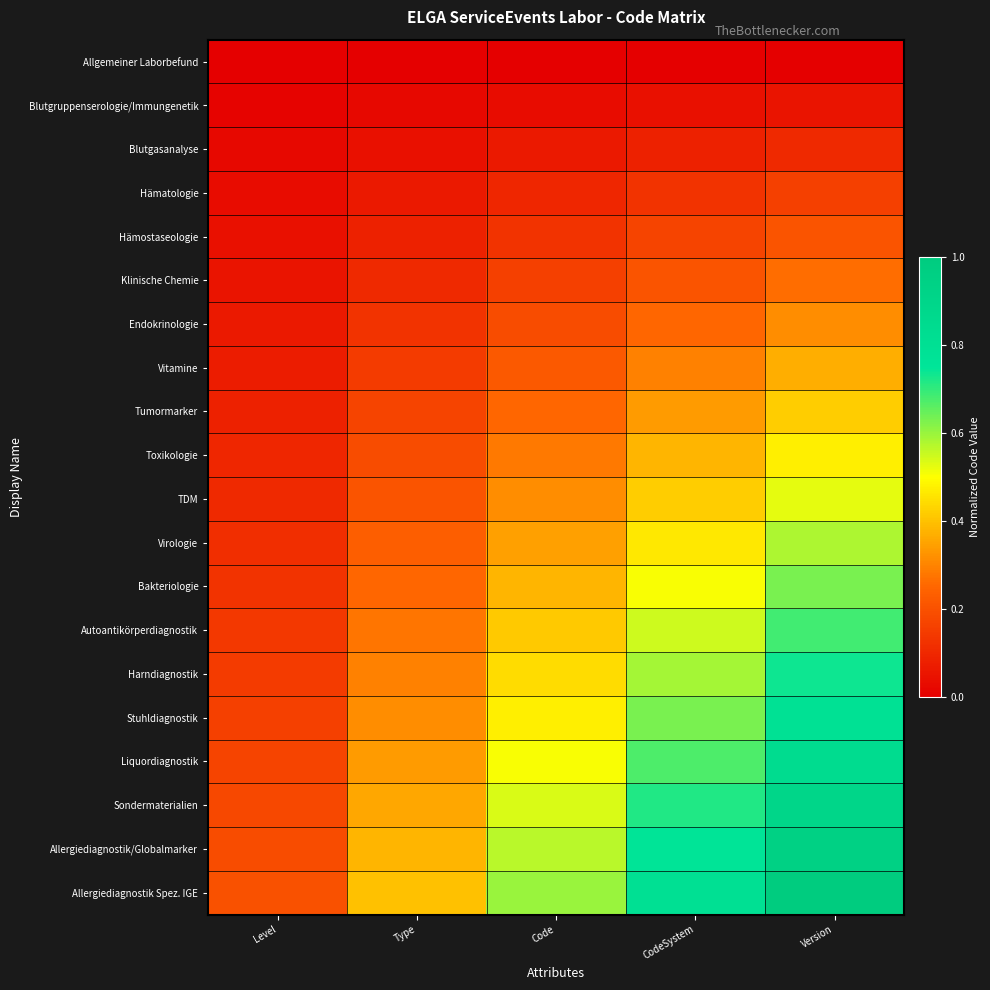

Which label corresponds to the largest value in the chart?

Version